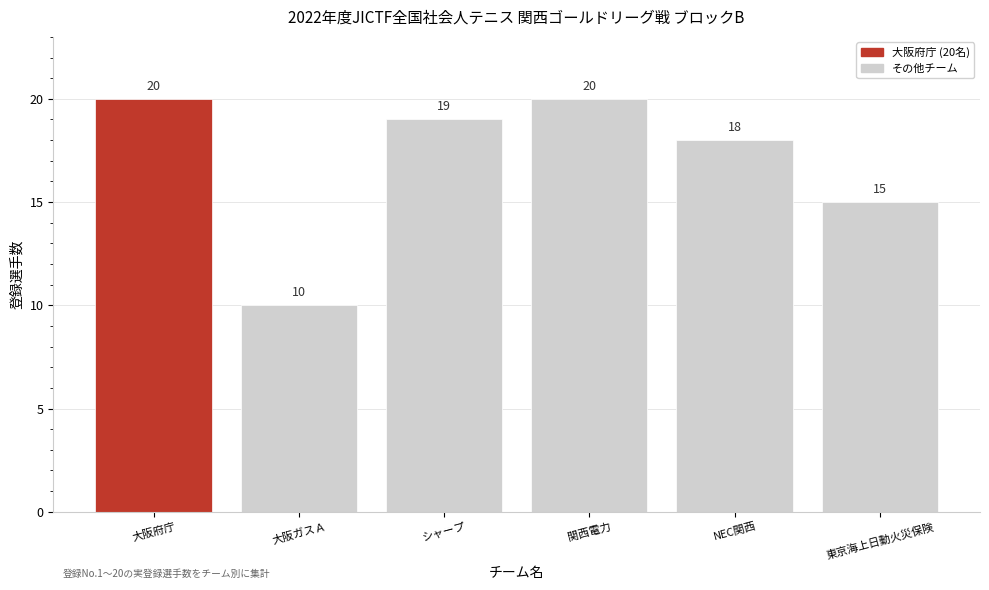

Reading right to left, what are all the values shown in this chart?

東京海上日動火災保険=15	NEC関西=18	関西電力=20	シャープ=19	大阪ガスＡ=10	大阪府庁=20